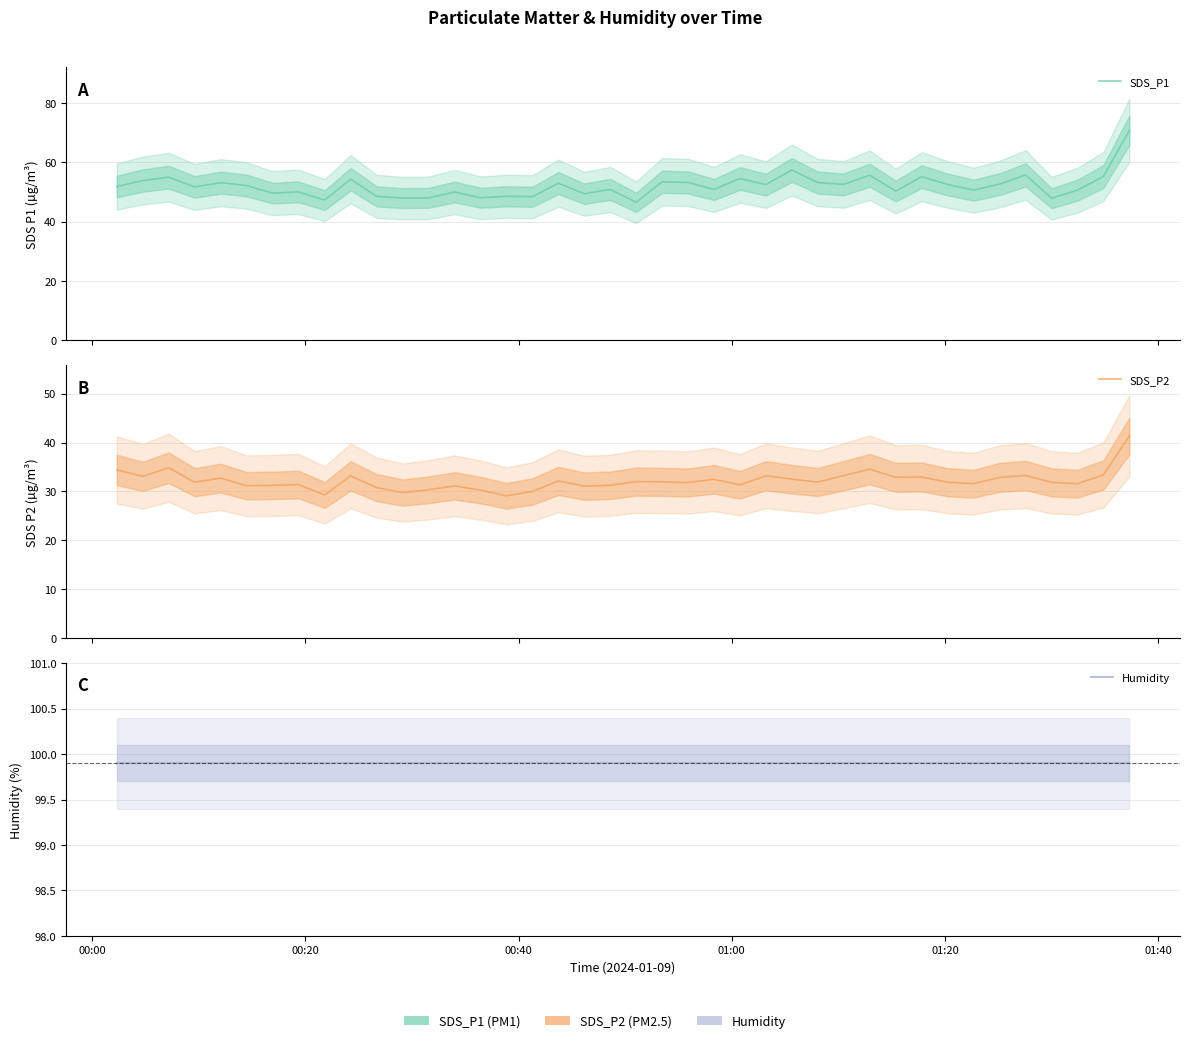

What is the greatest value displayed?

99.9